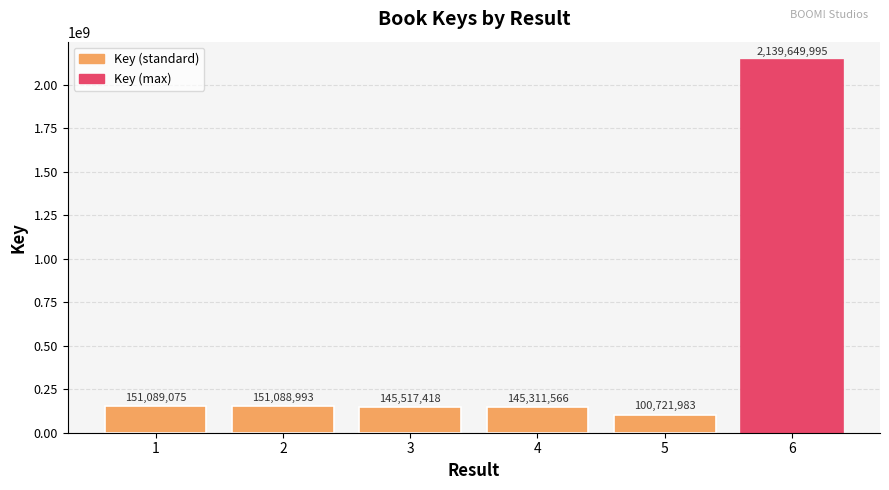

What is the greatest value displayed?

2139649995